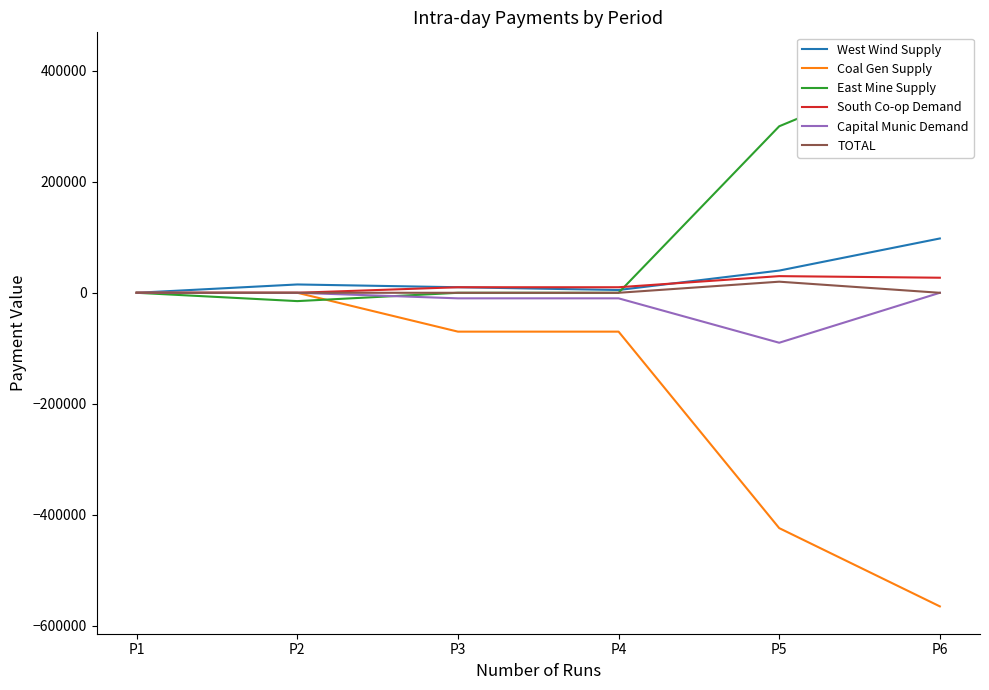

What is the sum of all Capital Munic Demand values?

-110000.0